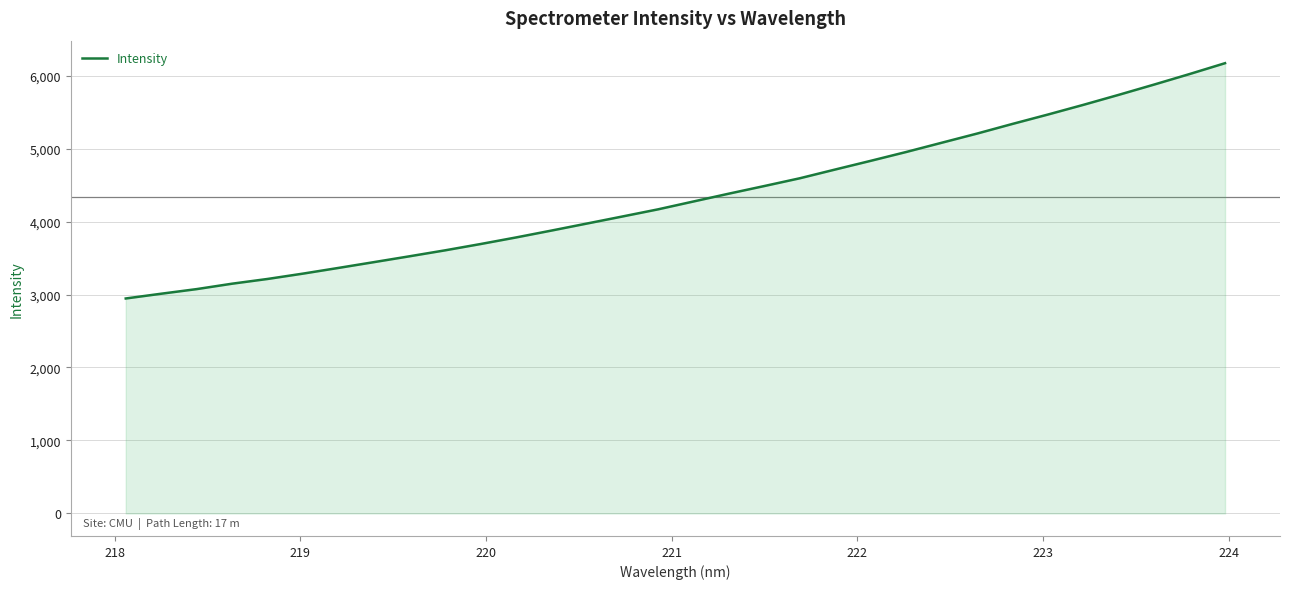

What is the maximum value shown in the chart?

6169.7